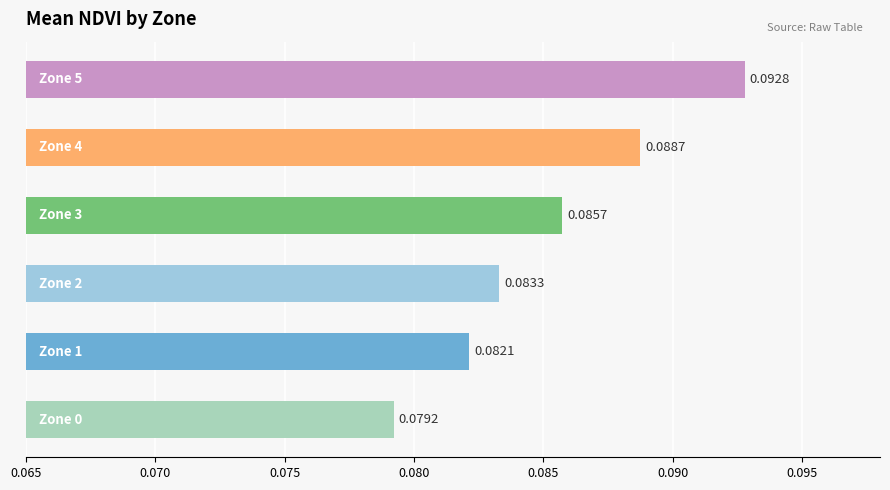

Are the bars grouped side by side (vs. stacked)?

No